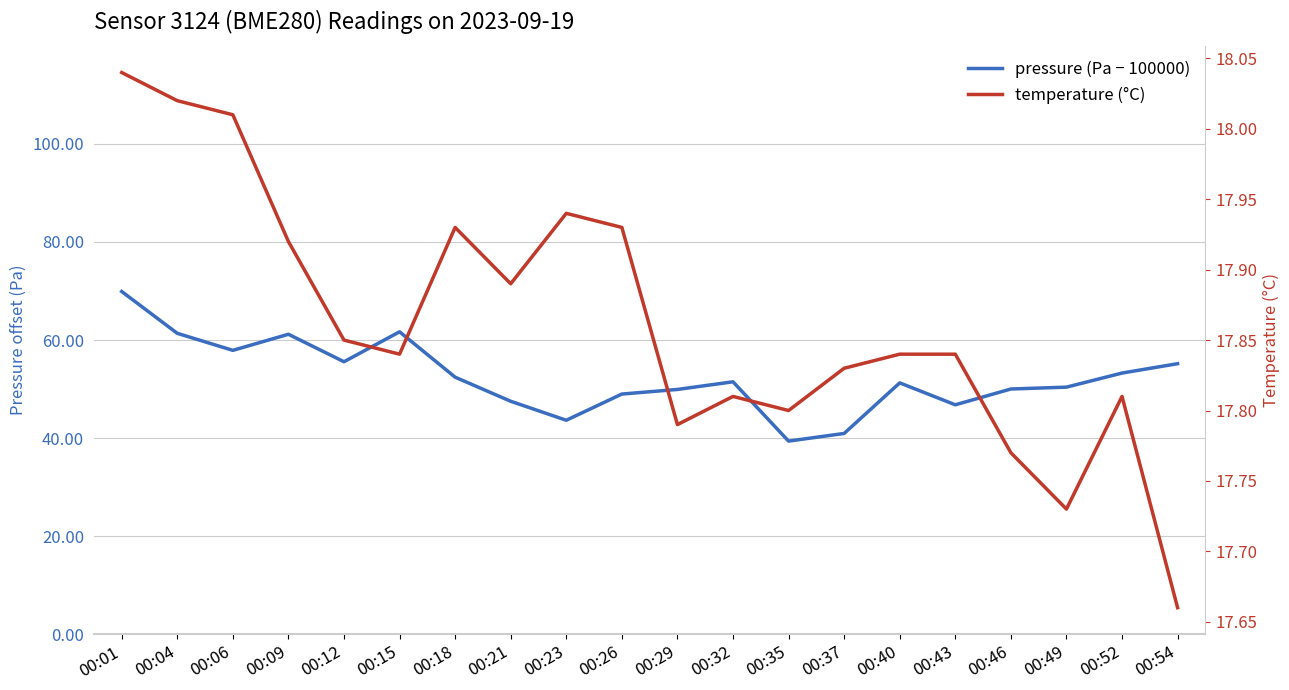

True or false: temperature (°C) and pressure (Pa − 100000) cross at least once.

False